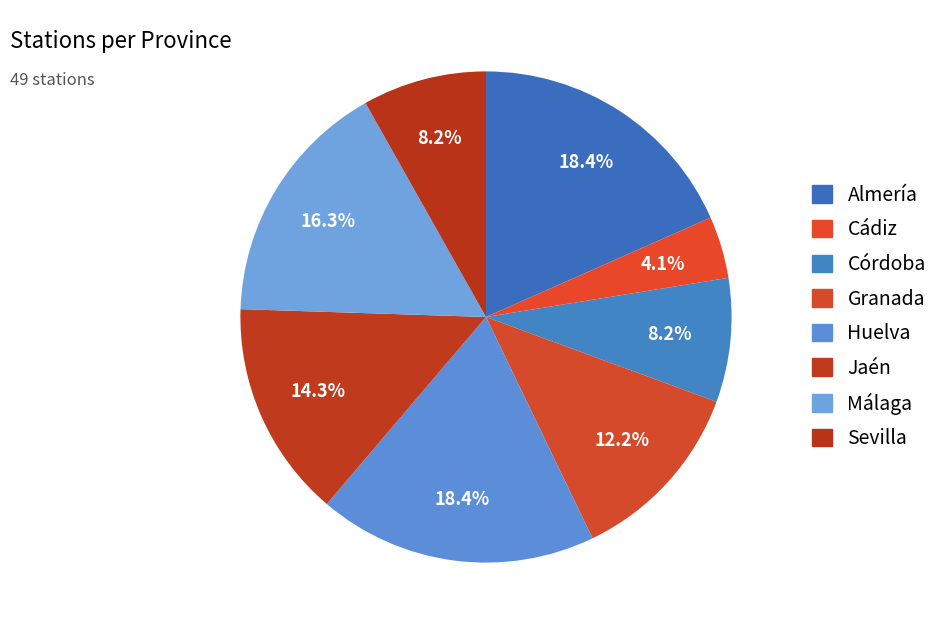

Does Almería represent more than half of the total?

No